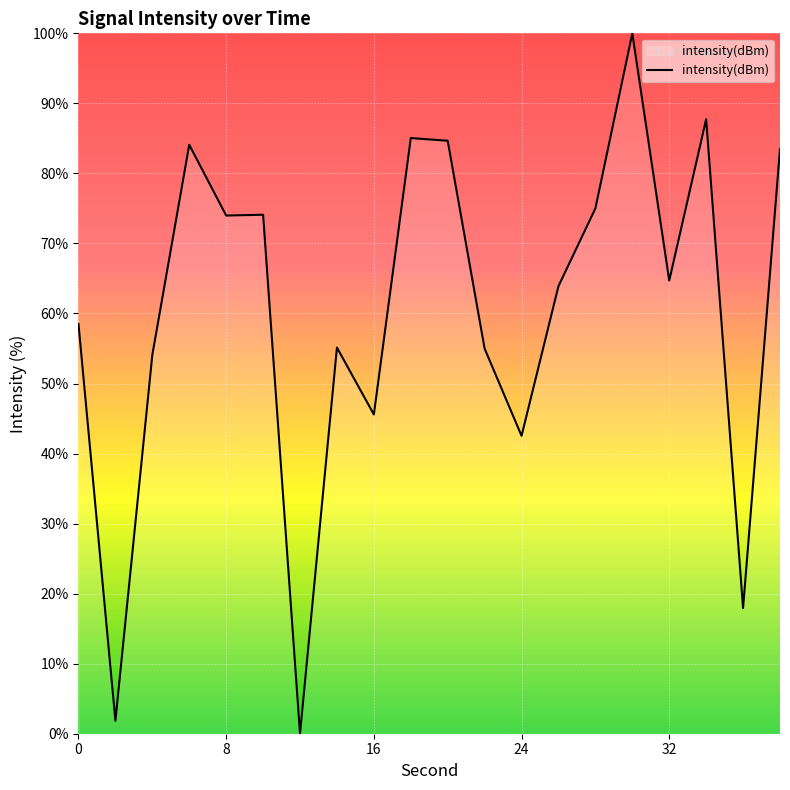

What is the difference between the maximum and minimum values?

100.0